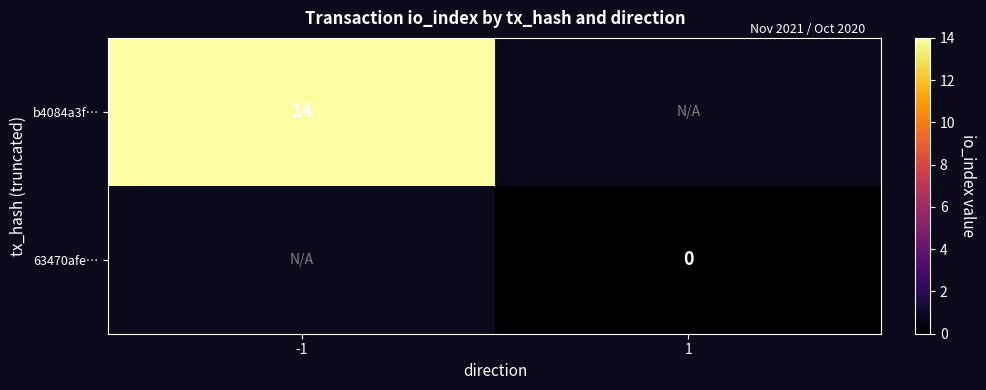

What is the greatest value displayed?

14.0